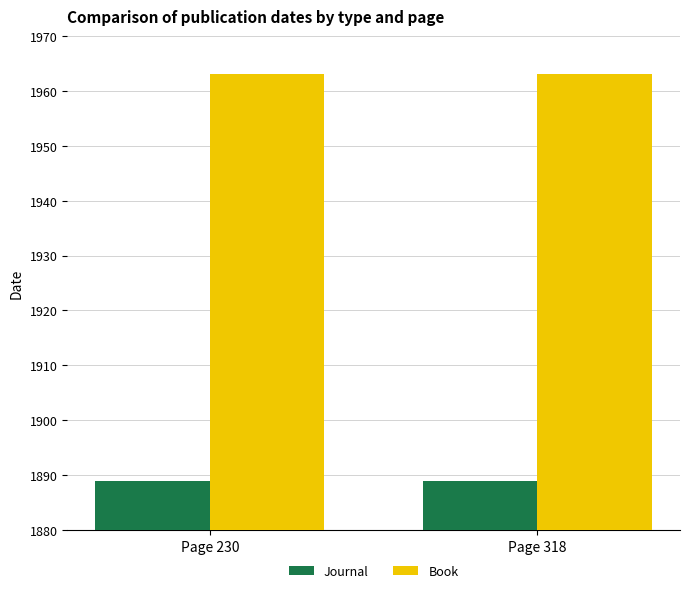

What is the sum of all Book values?

3926